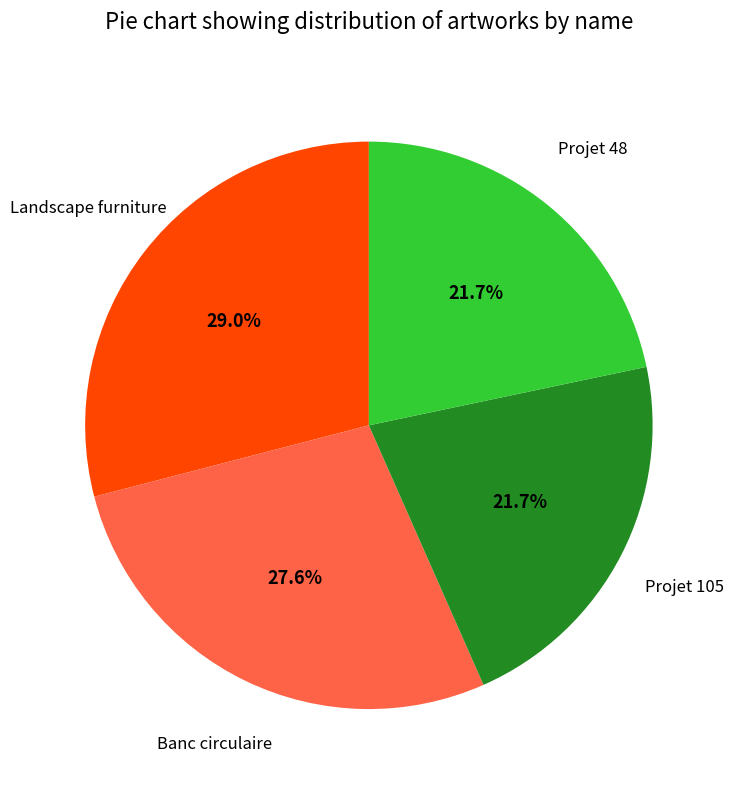

Is there a majority slice in this chart?

No